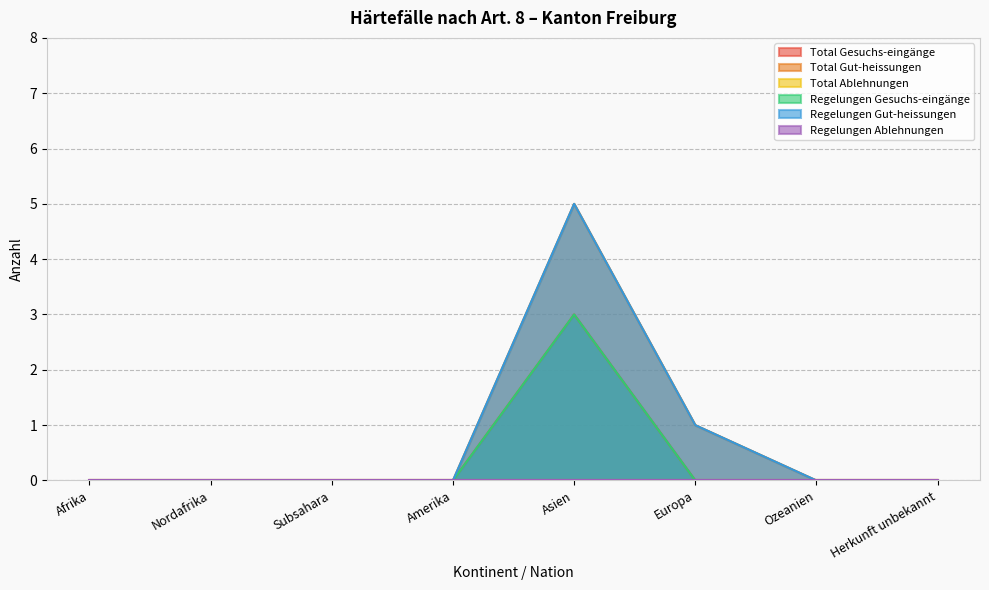

Which label corresponds to the smallest value in the chart?

Afrika